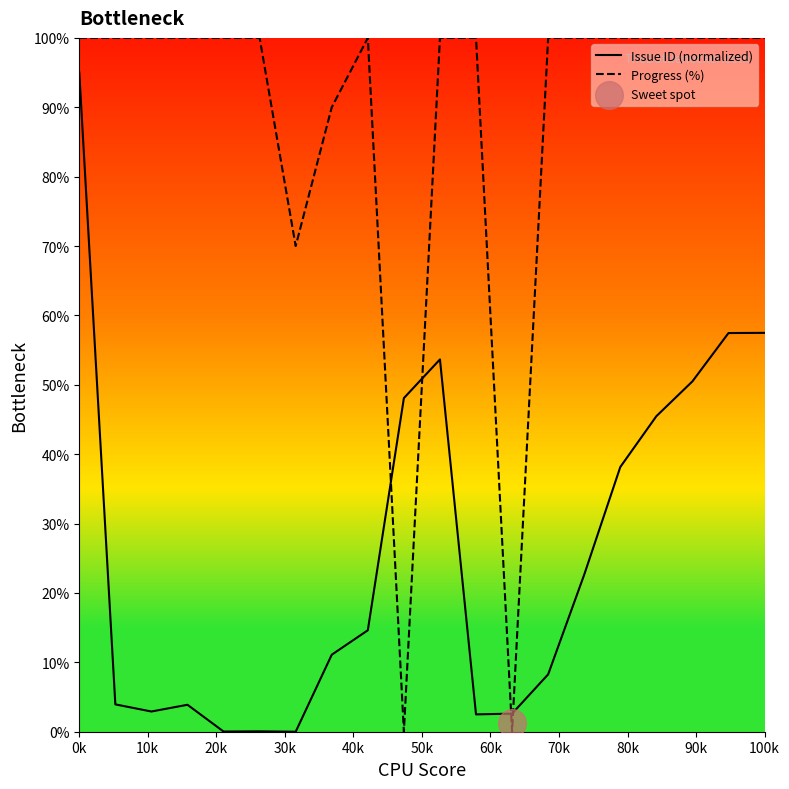

Which series contains the lowest Y value?

Issue ID (normalized)